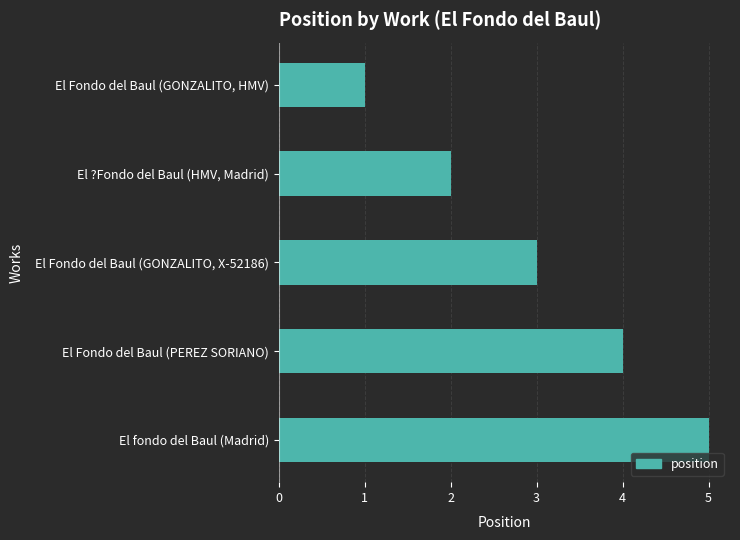

What is the label of the 3rd bar from the bottom?

El Fondo del Baul (GONZALITO, X-52186)